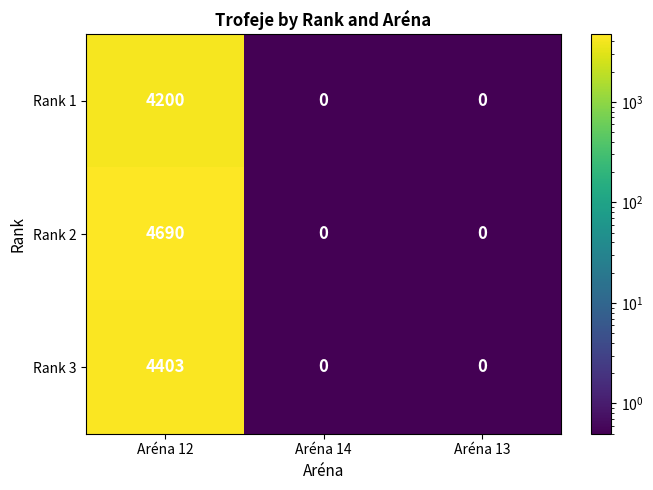

Count the number of categories in the chart.

3